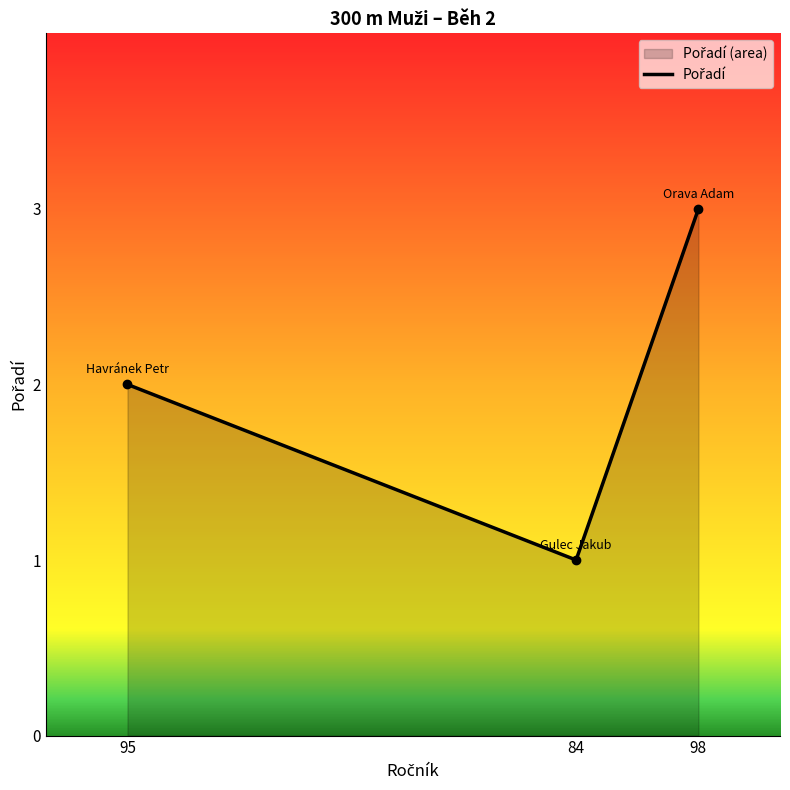

How many lines are shown in the chart?

1